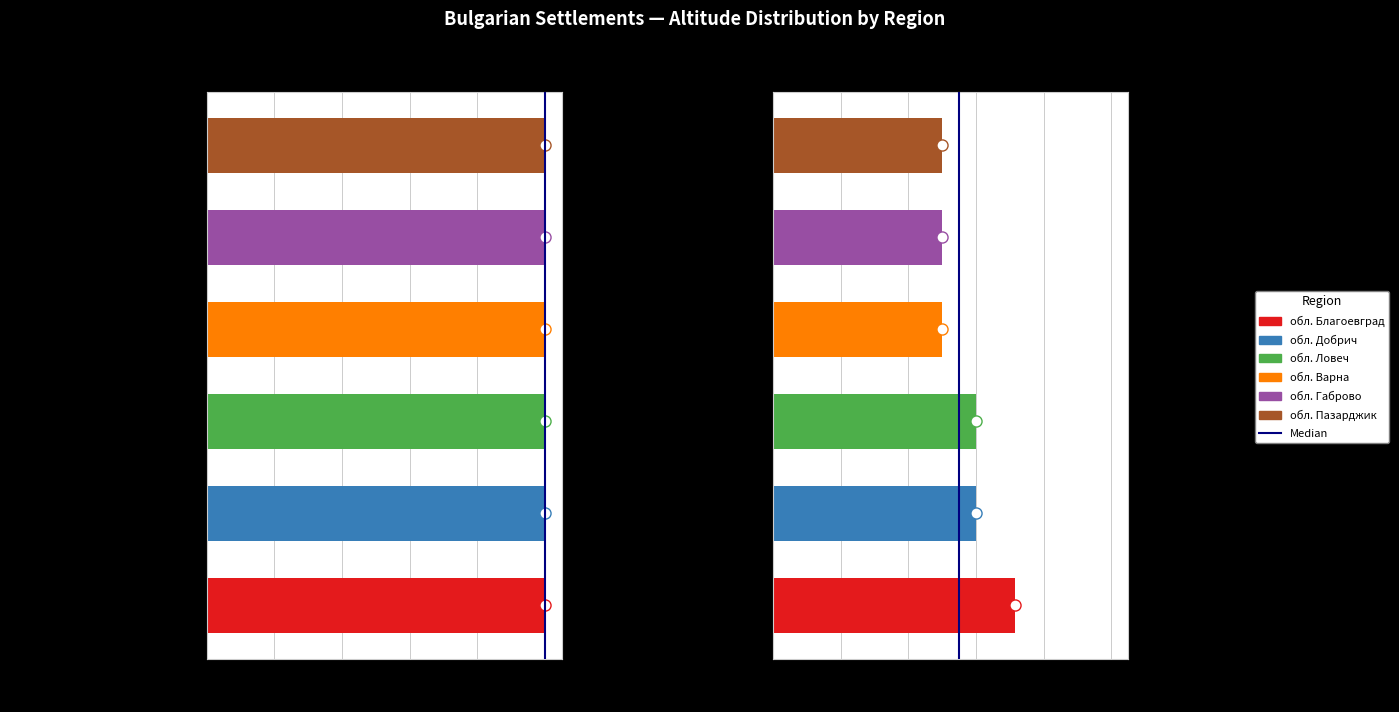

The chart shows a value of 1 at 0.0. True or false?

False